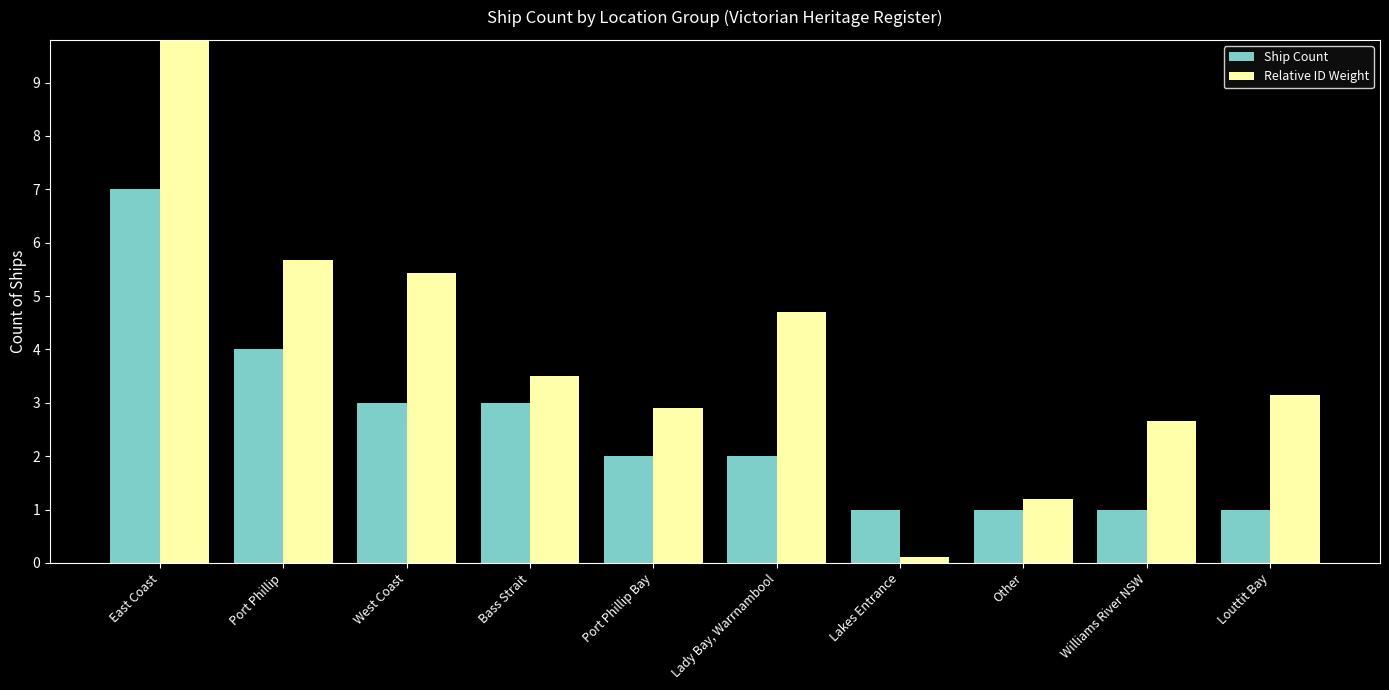

Reading right to left, extract all data points from this chart.

Ship Count: Louttit Bay=1.0	Williams River NSW=1.0	Other=1.0	Lakes Entrance=1.0	Lady Bay, Warrnambool=2.0	Port Phillip Bay=2.0	Bass Strait=3.0	West Coast=3.0	Port Phillip=4.0	East Coast=7.0
Relative ID Weight: Louttit Bay=3.1	Williams River NSW=2.7	Other=1.2	Lakes Entrance=0.1	Lady Bay, Warrnambool=4.7	Port Phillip Bay=2.9	Bass Strait=3.5	West Coast=5.4	Port Phillip=5.7	East Coast=10.5